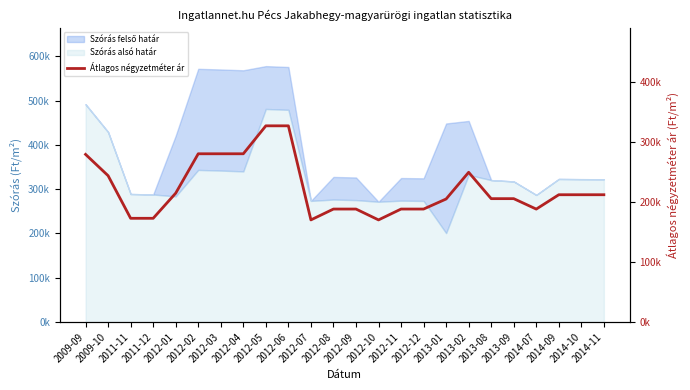

What is the sum of the values at 2012-05 and 2014-09?

538534